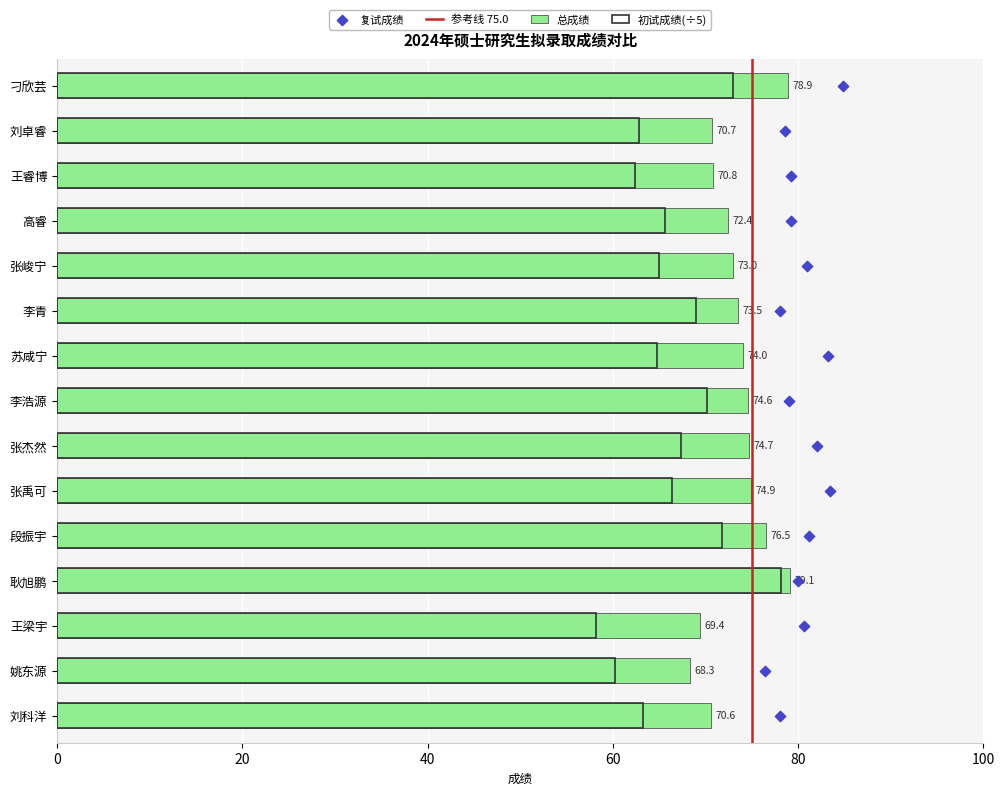

At how many categories does at least one series exceed 72?

10